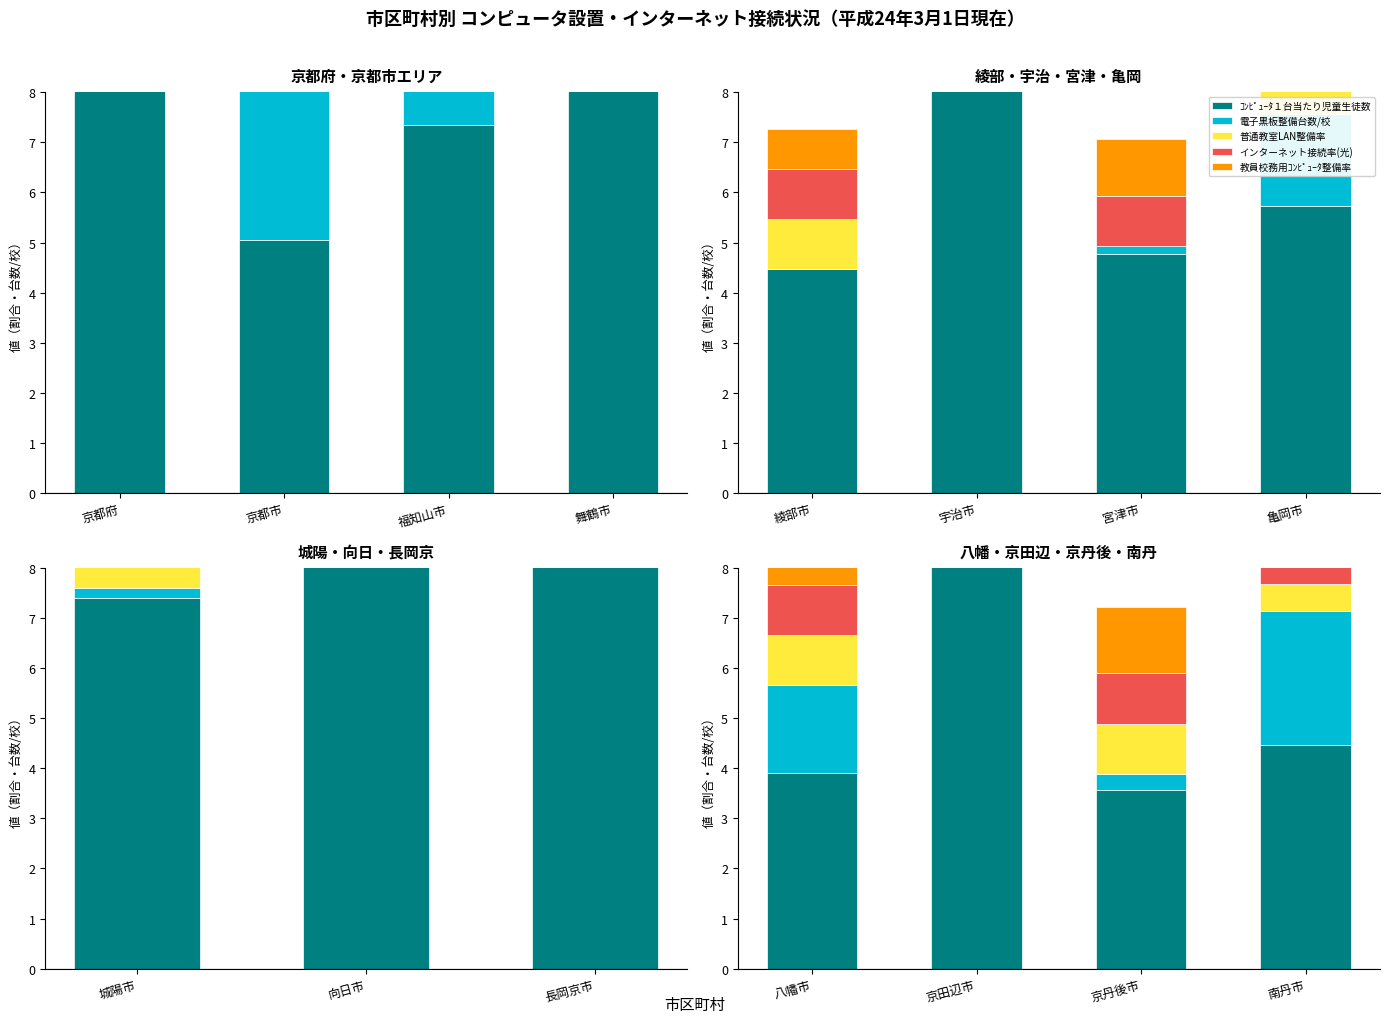

How many series are shown in this chart?

5